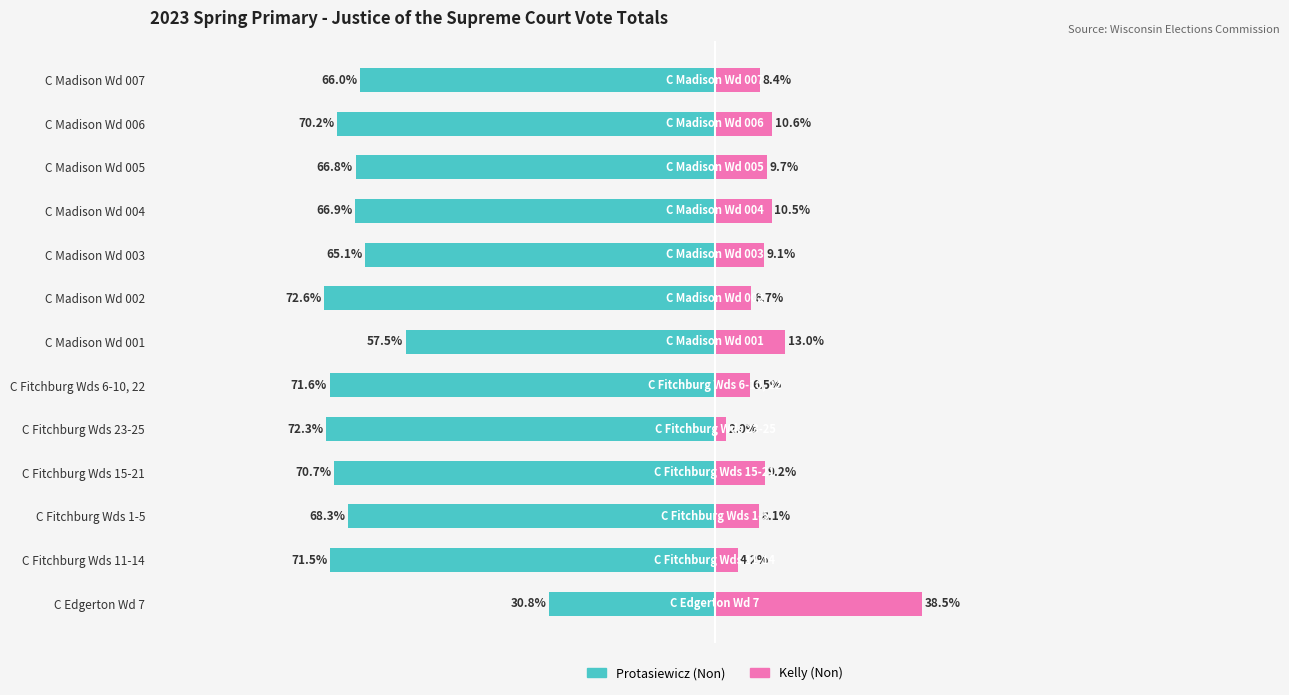

What is the value of the Daniel Kelly (Non) bar at the 9th from the left?

9.1